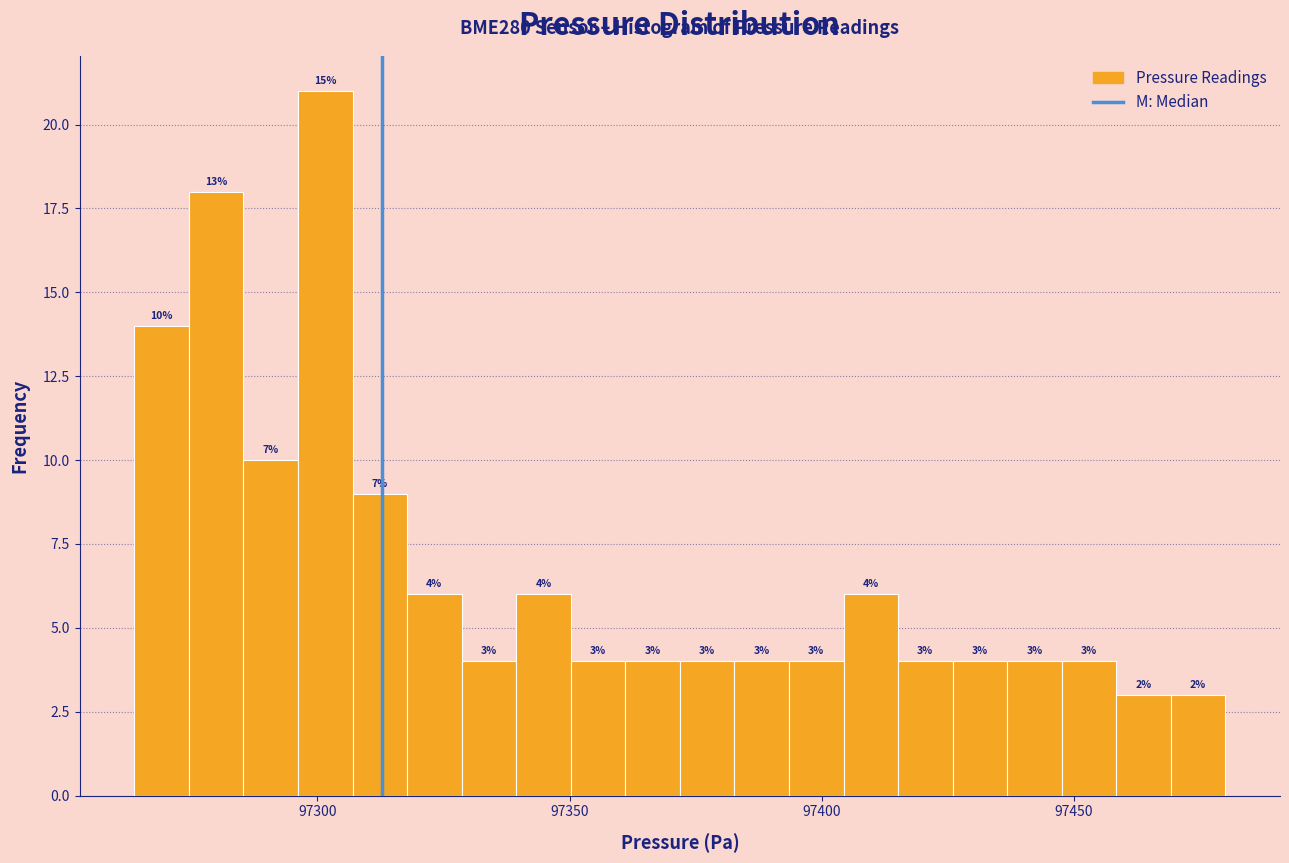

Read against the x-axis, roughly where is the centre of the tallest bar?

97300